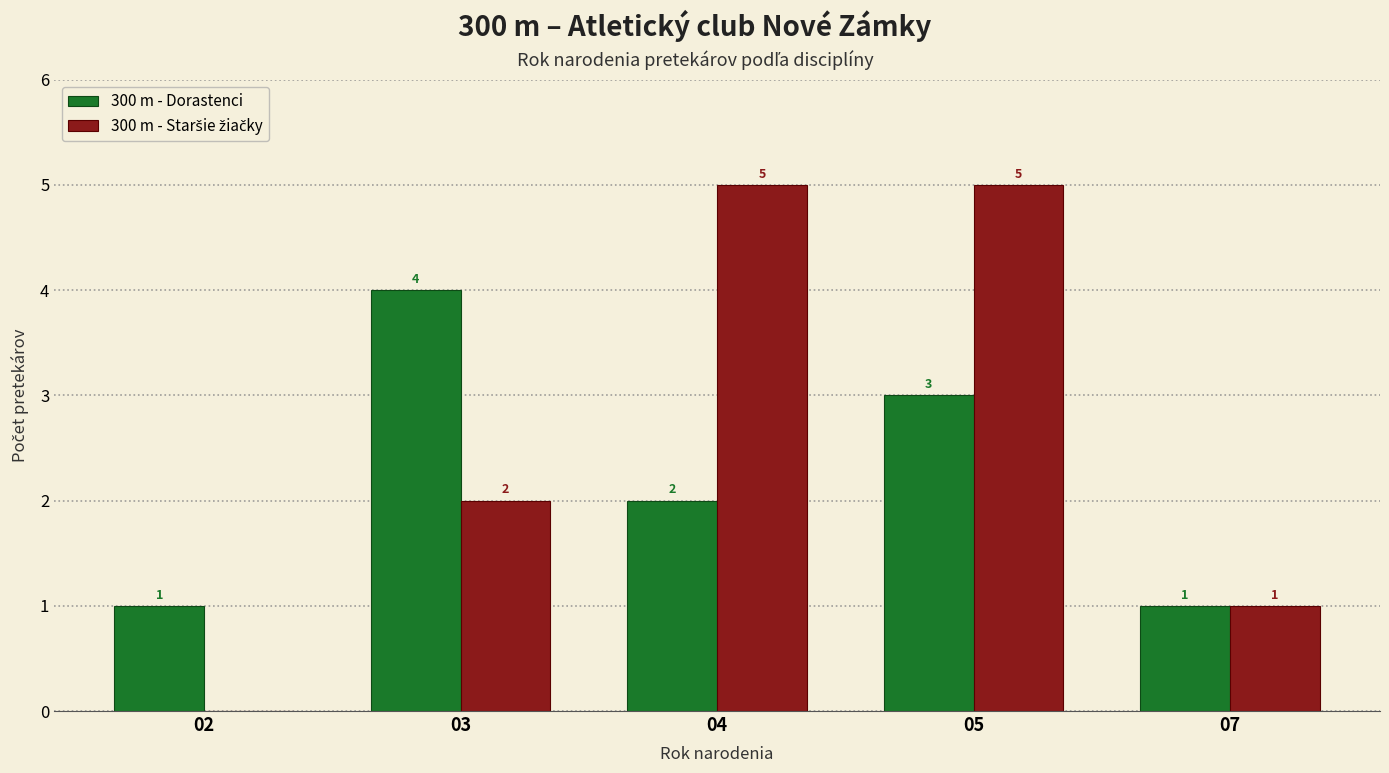

How many groups of bars are there?

5